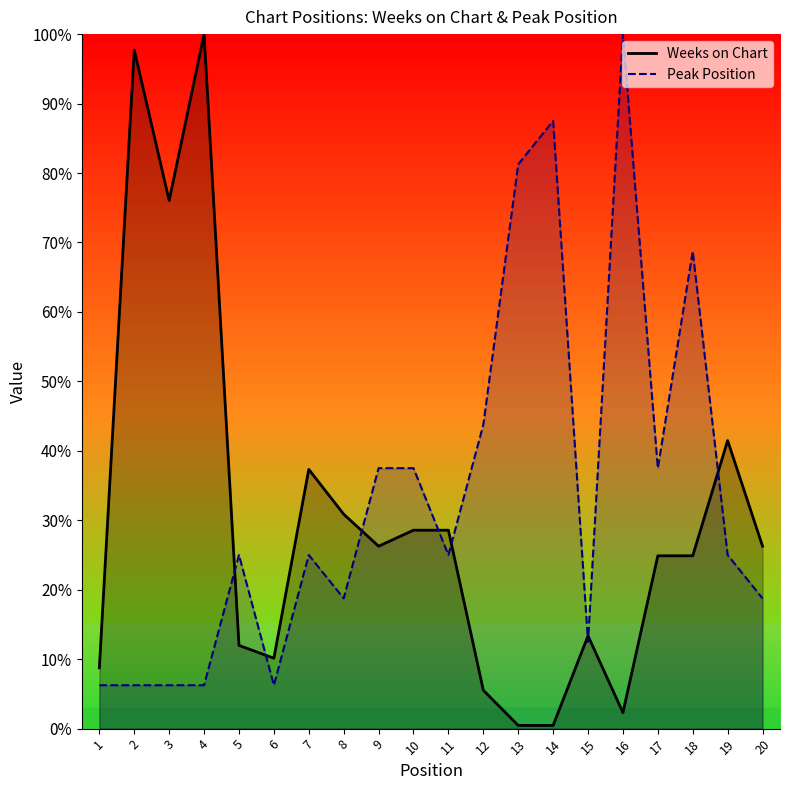

What is the sum of all Weeks on Chart values?

595.9